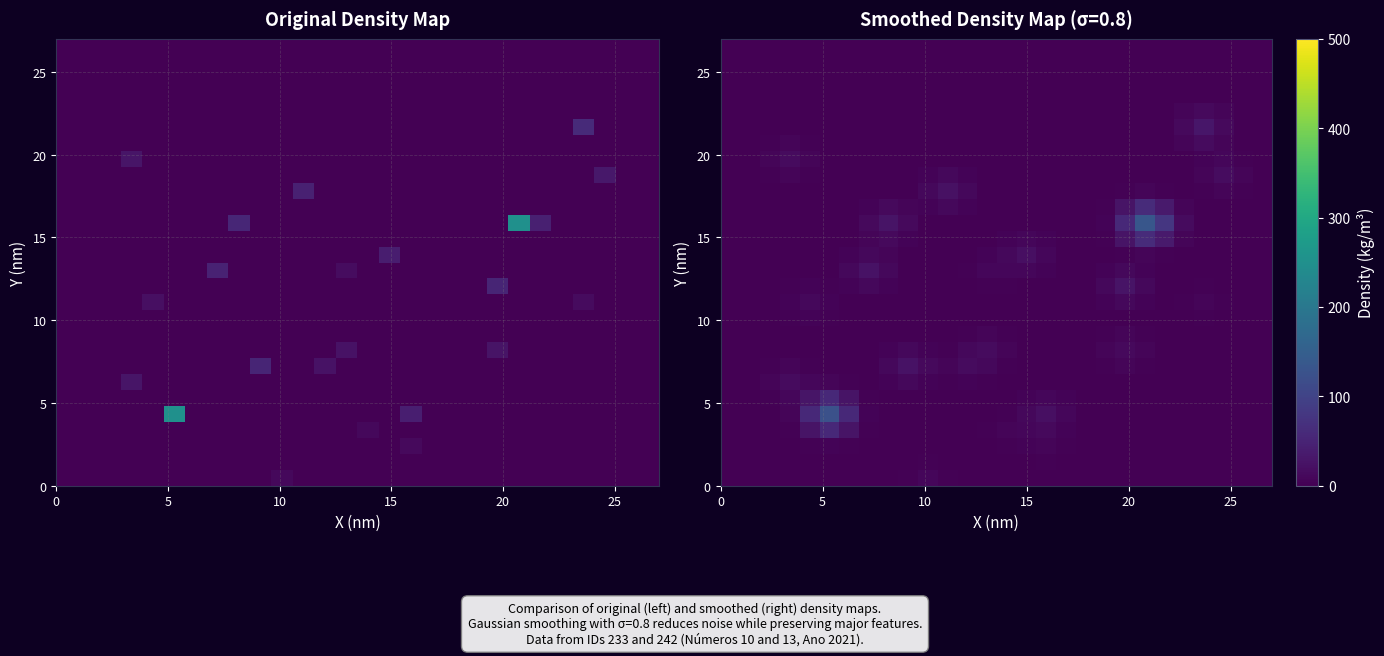

At how many categories does at least one series exceed 43?

6